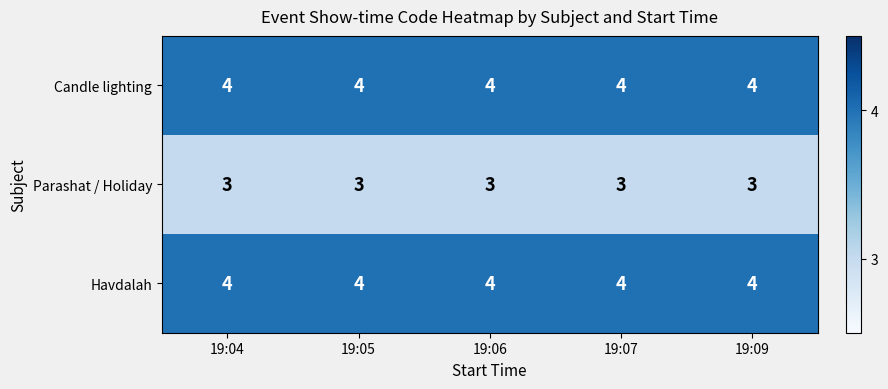

At how many categories does at least one series exceed 3?

5